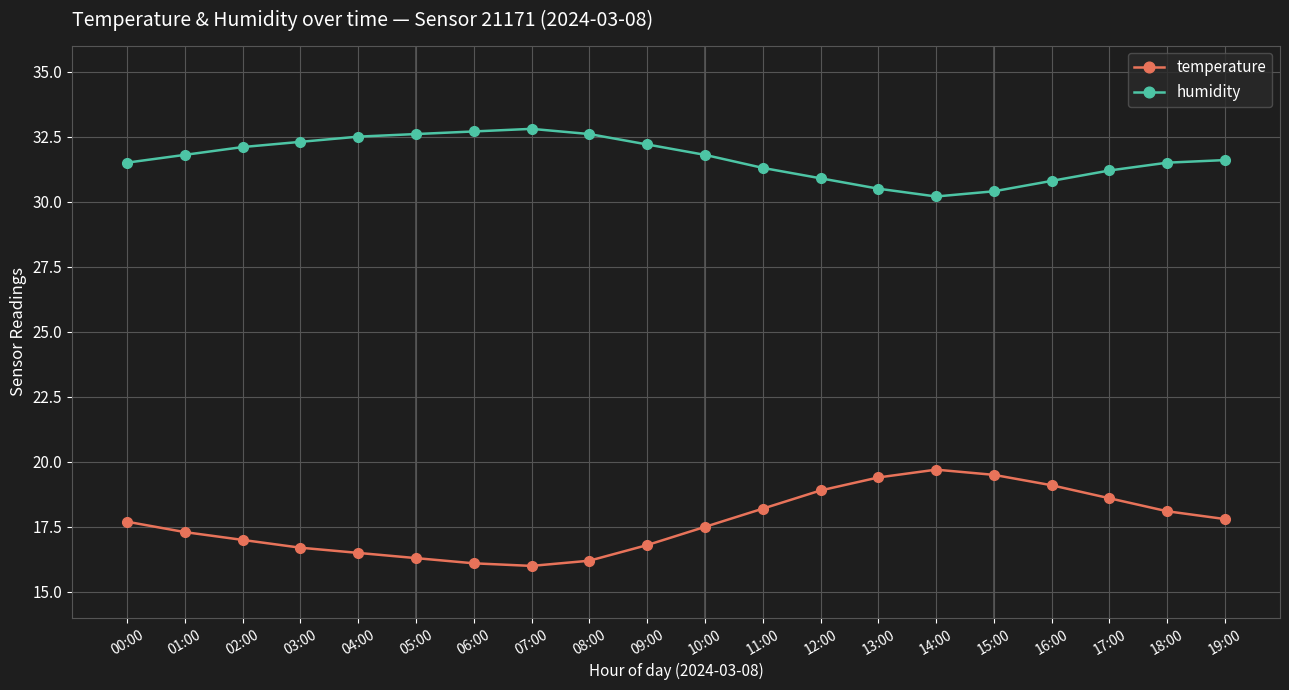

Reading left to right, list all the values displayed in this chart.

temperature: 17.7	17.3	17.0	16.7	16.5	16.3	16.1	16.0	16.2	16.8	17.5	18.2	18.9	19.4	19.7	19.5	19.1	18.6	18.1	17.8
humidity: 31.5	31.8	32.1	32.3	32.5	32.6	32.7	32.8	32.6	32.2	31.8	31.3	30.9	30.5	30.2	30.4	30.8	31.2	31.5	31.6